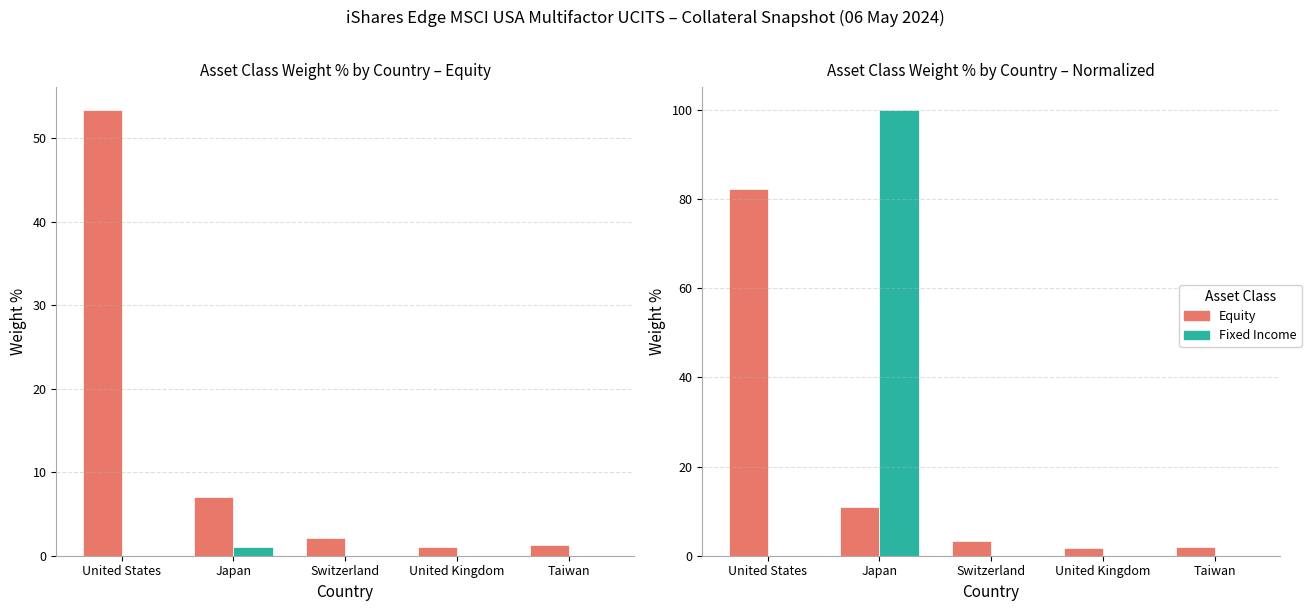

What is the minimum value for Equity?

1.7